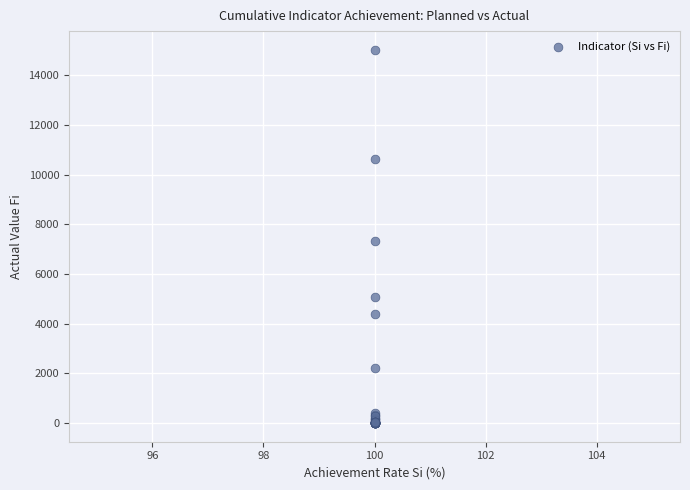

What Y value in the scatter plot is closest to 7513?

7311.9